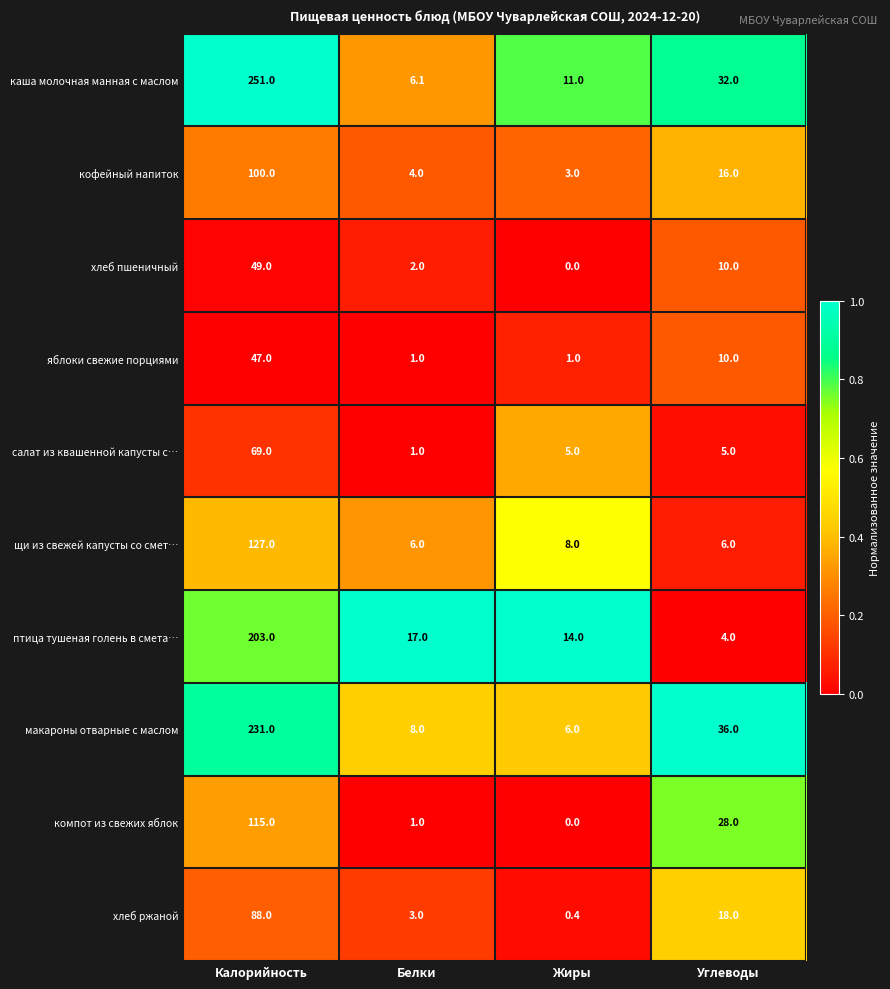

How many categories are shown in the chart?

4